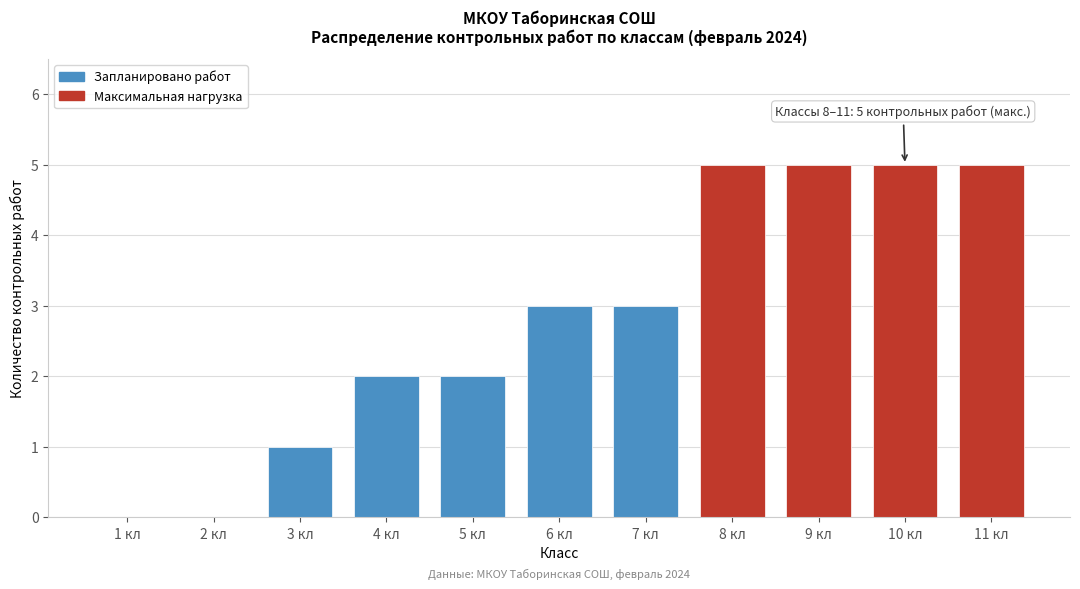

Reading left to right, extract all data points from this chart.

1 кл=0	2 кл=0	3 кл=1	4 кл=2	5 кл=2	6 кл=3	7 кл=3	8 кл=5	9 кл=5	10 кл=5	11 кл=5